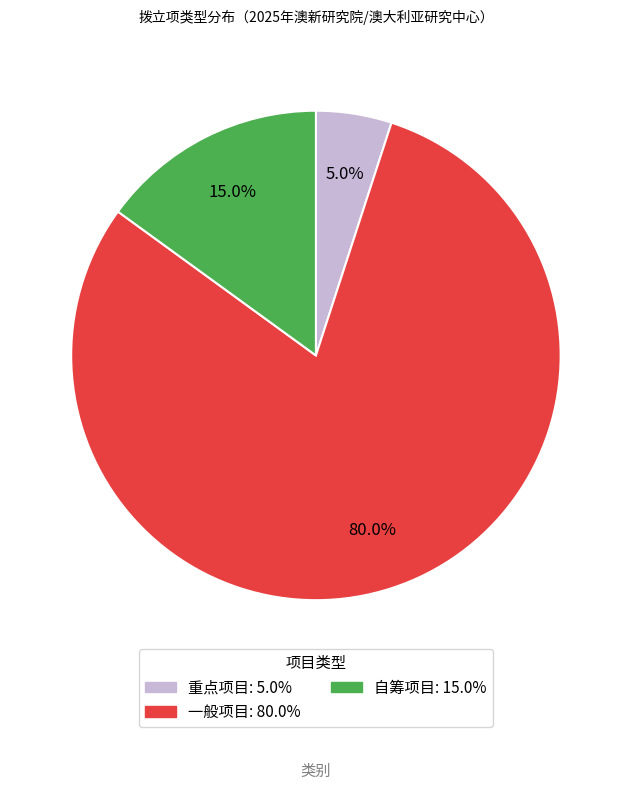

What portion of the pie excludes 一般项目?

20.0%